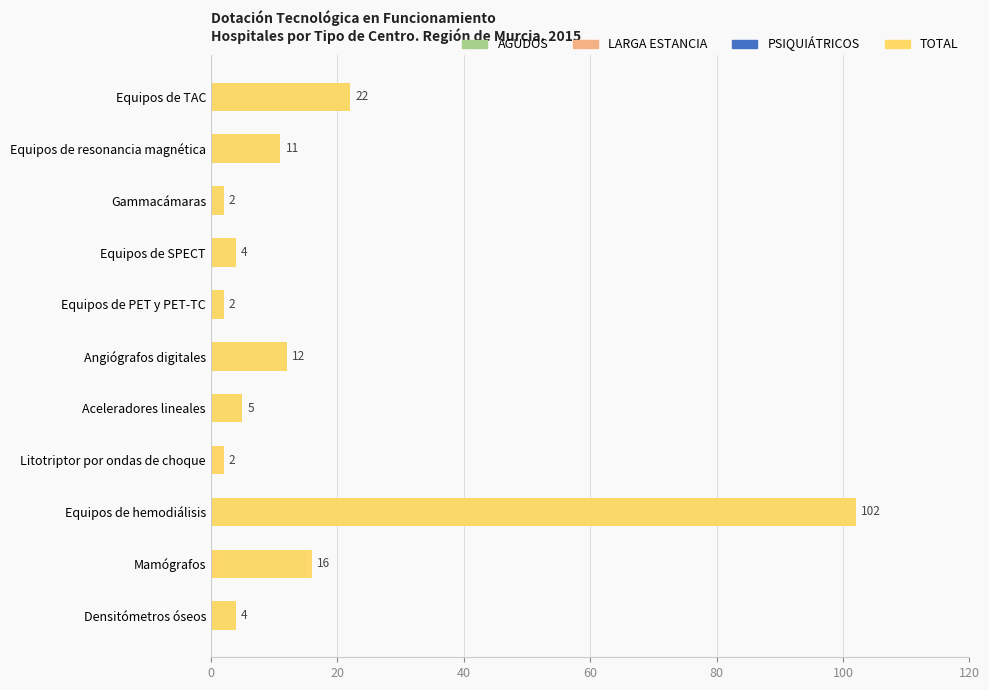

At how many categories does at least one series exceed 28?

1